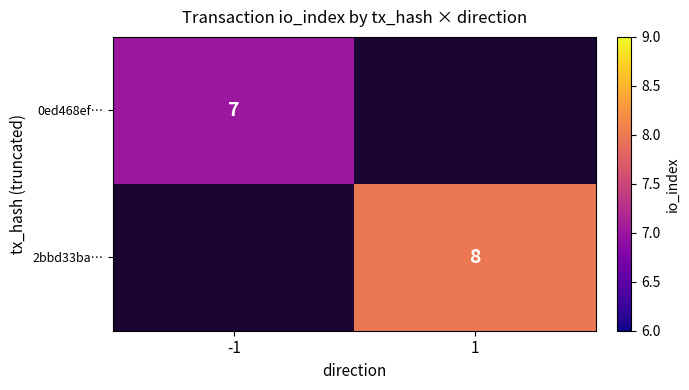

At which category does the chart reach its minimum across all series?

-1